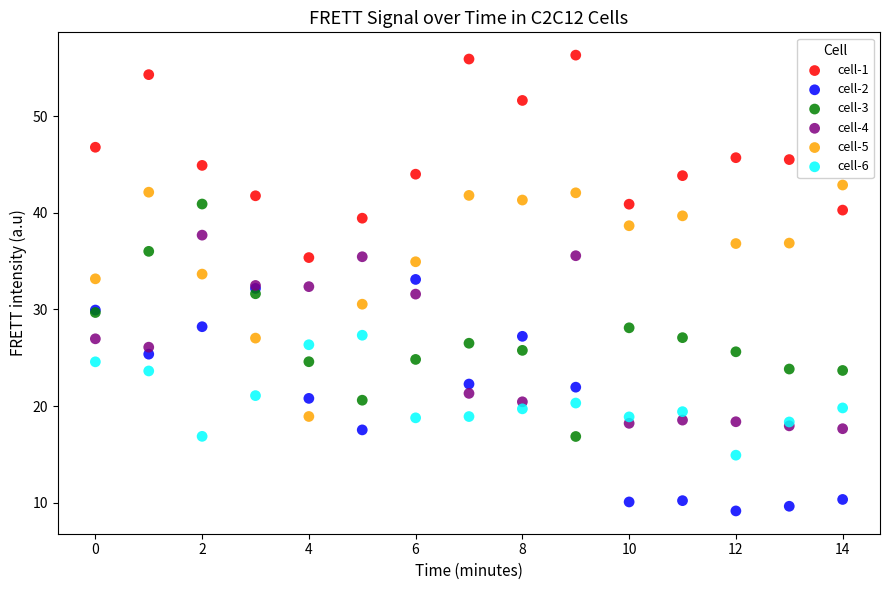

Which series reaches the minimum Y coordinate?

cell-2